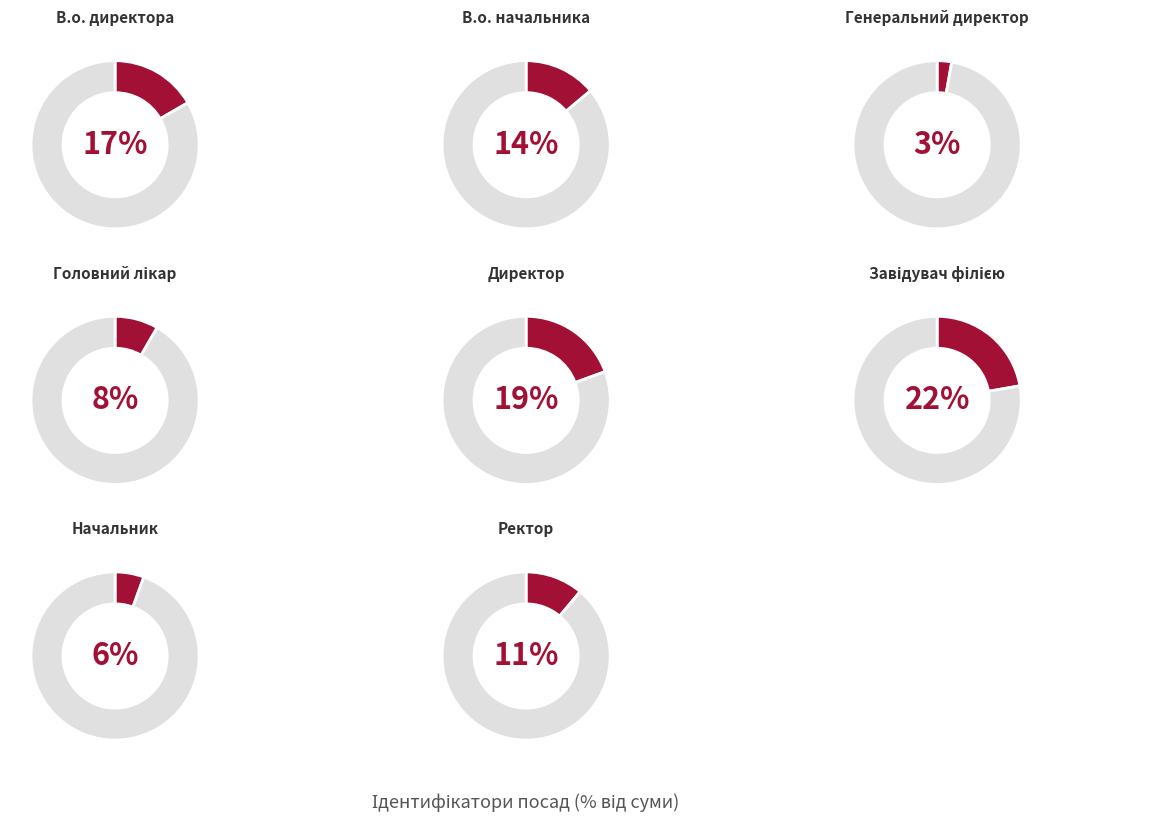

Count the number of slices in the pie.

8